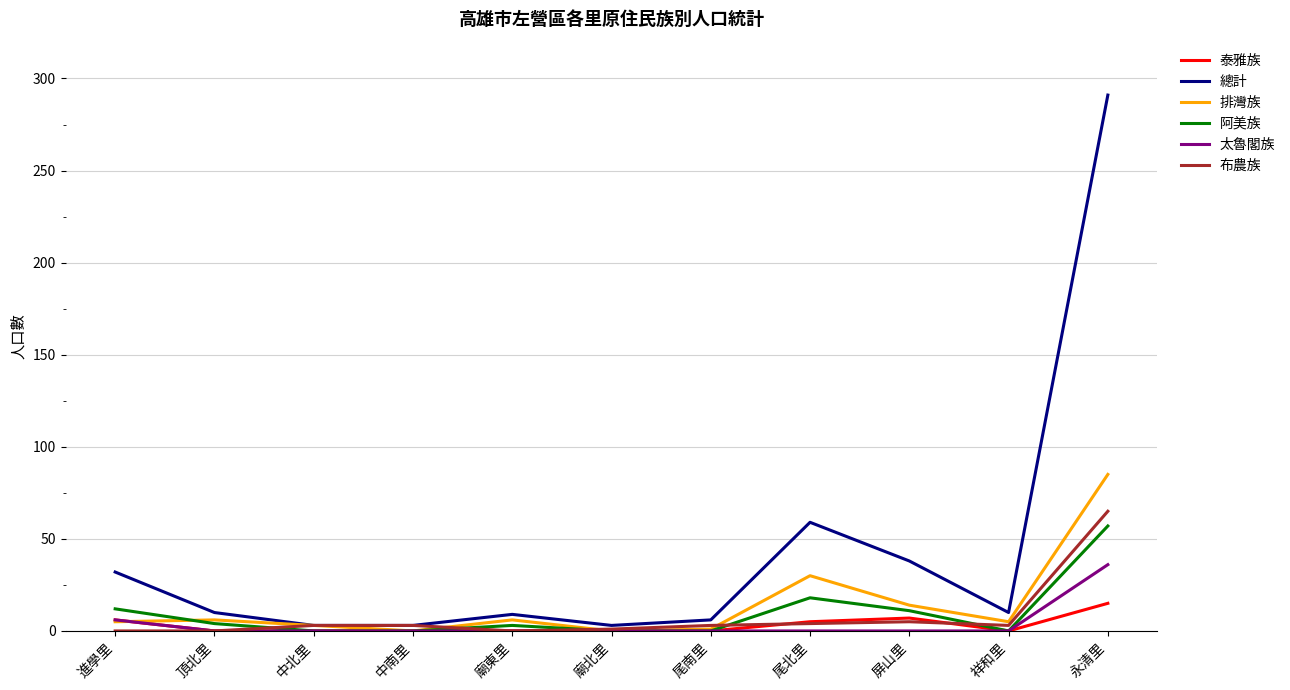

True or false: 總計 has more than 0 interior local peaks.

True